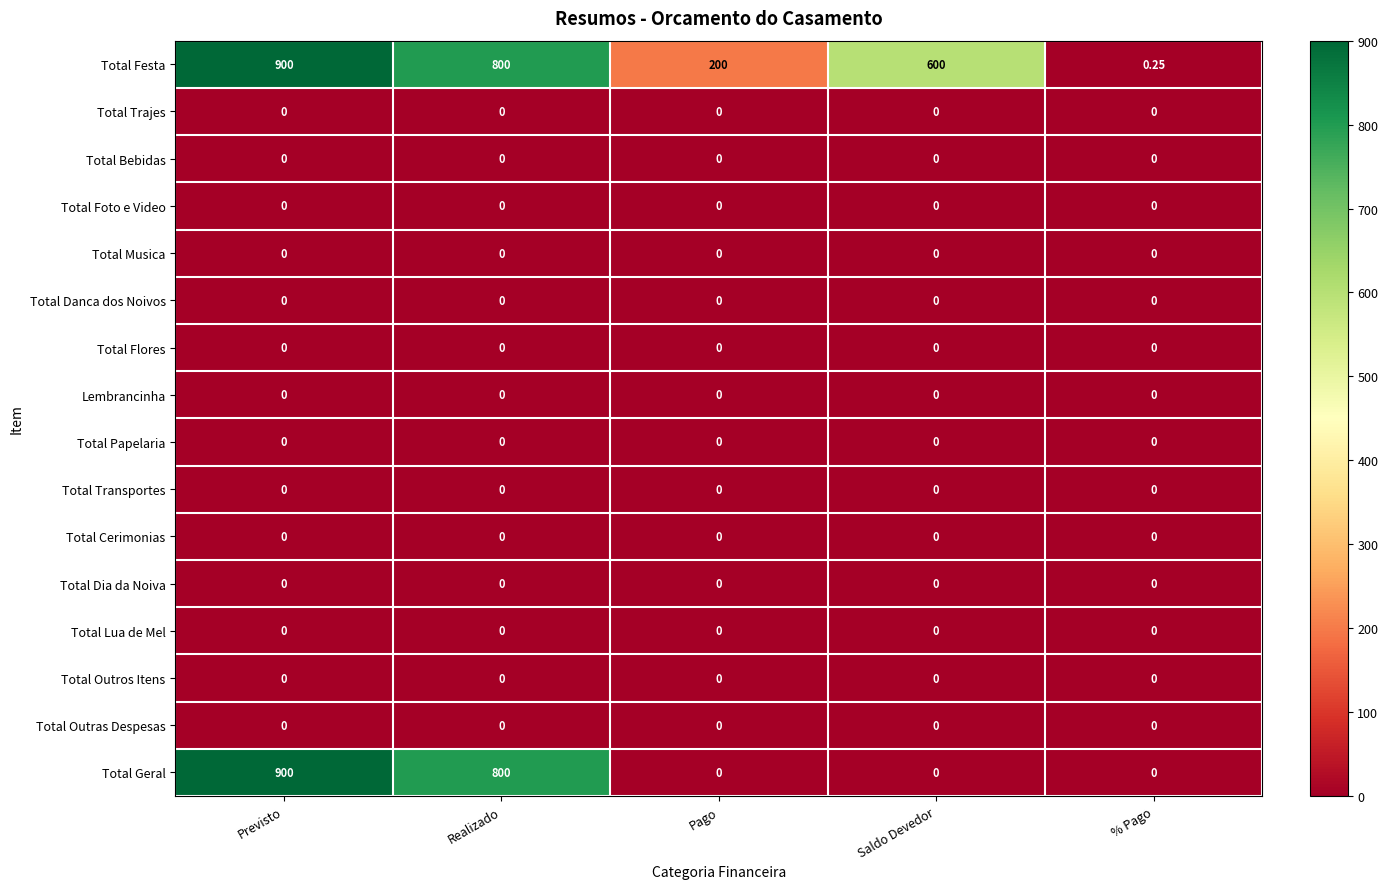

Which category has the highest value across all series?

Previsto